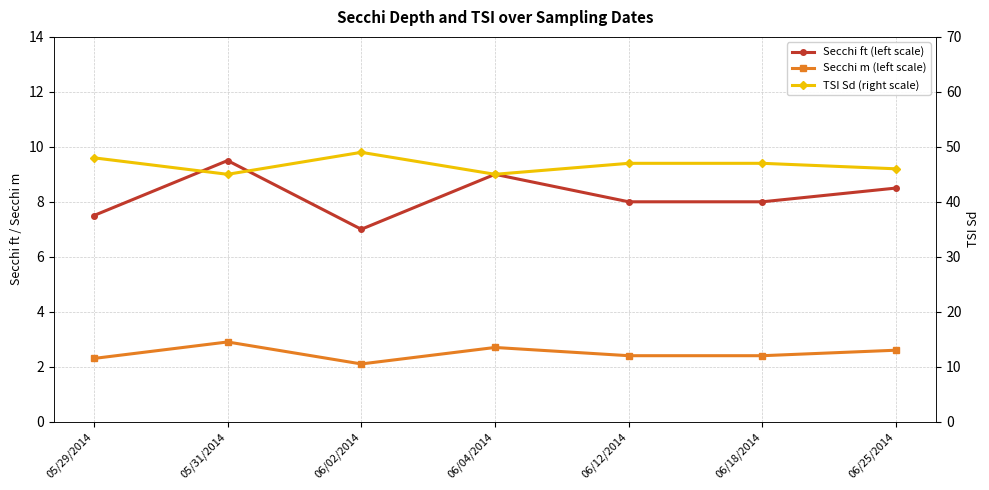

What position from the right is 06/12/2014?

3